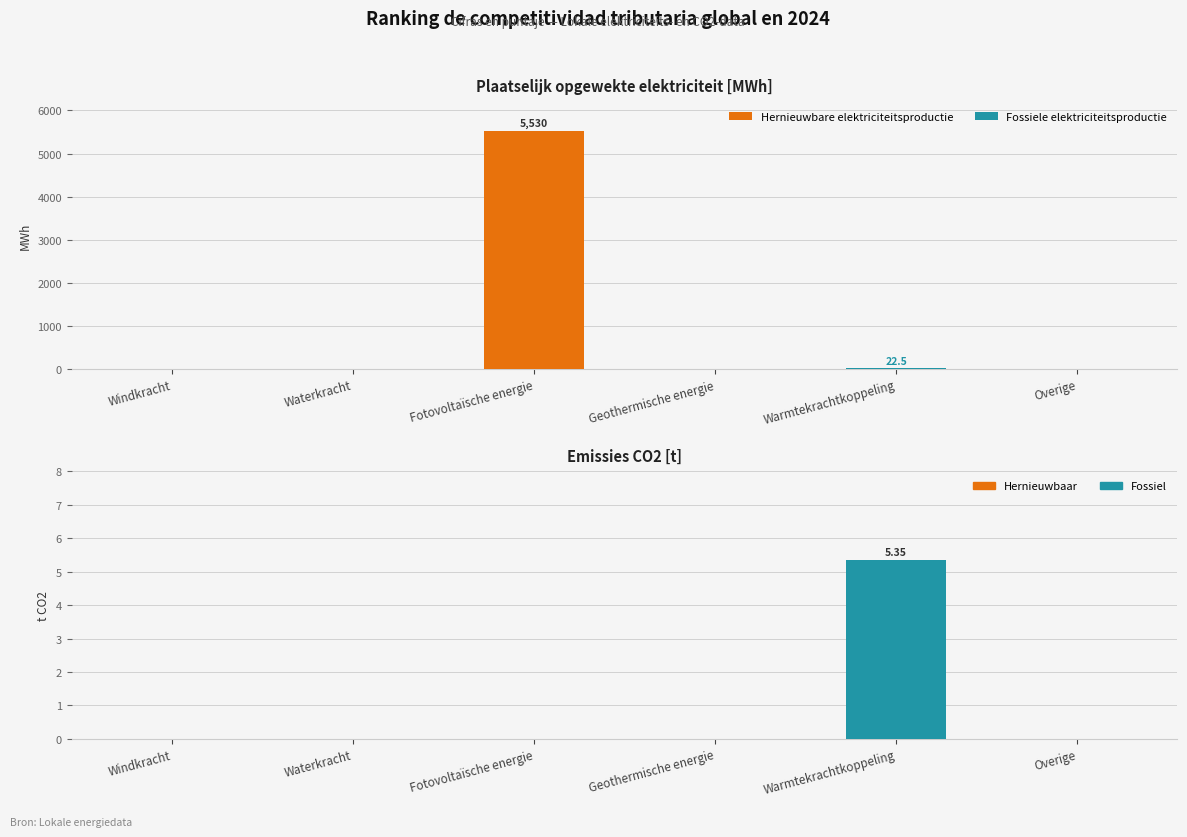

How many values in the Fossiele elektriciteitsproductie series exceed 0?

1